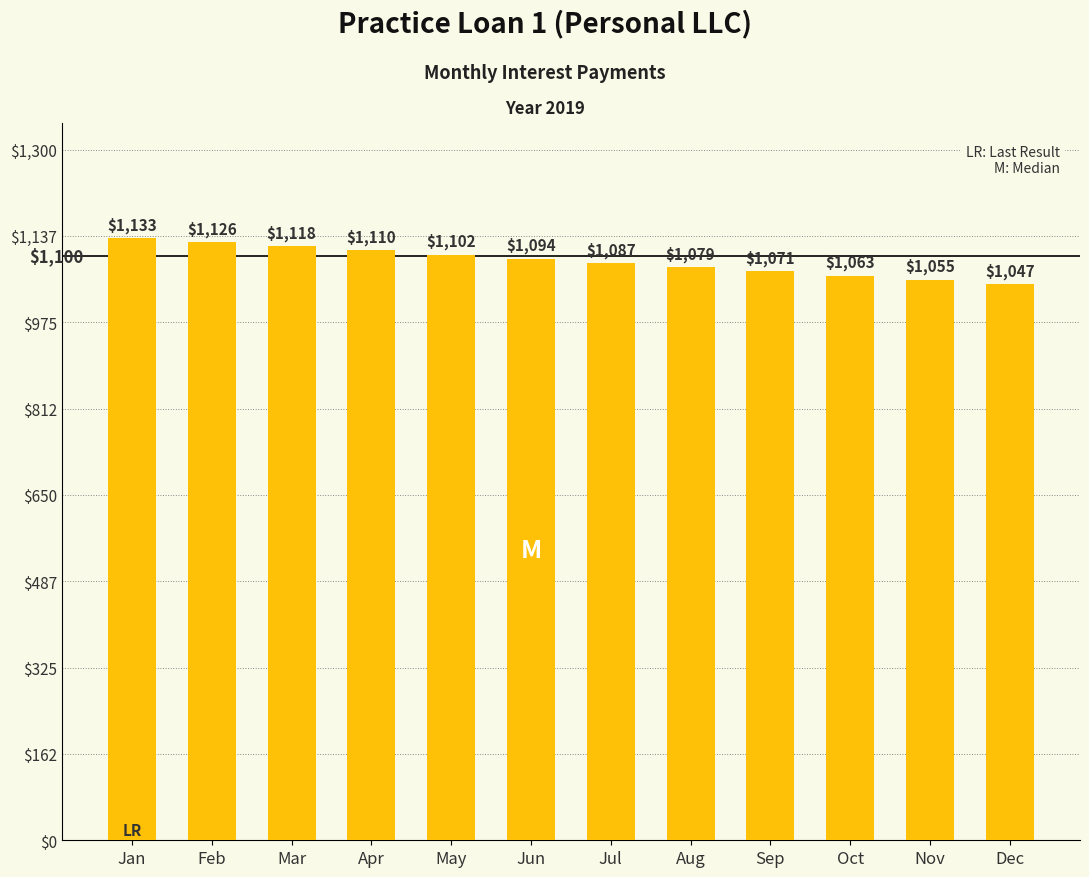

How many data points are above 1094?

6